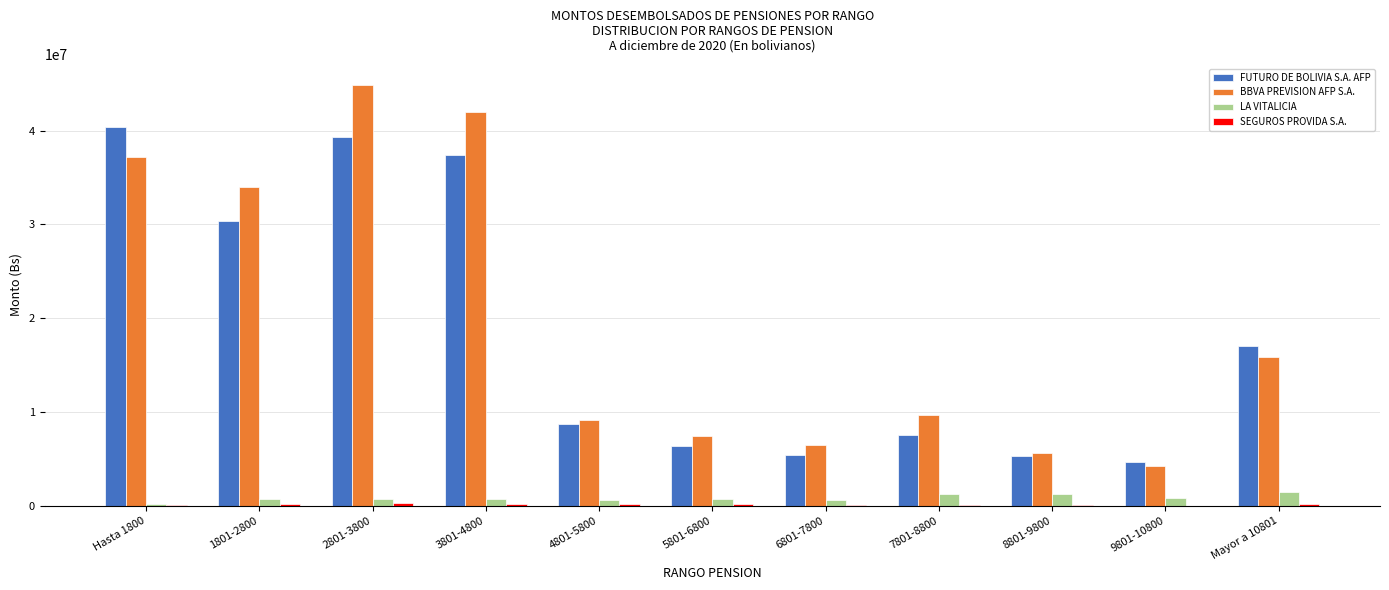

What is the sum of all FUTURO DE BOLIVIA S.A. AFP values?

202661797.4